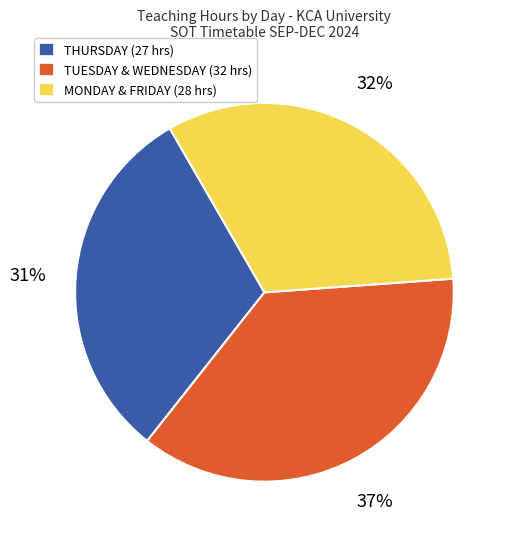

How many segments does this pie chart have?

3